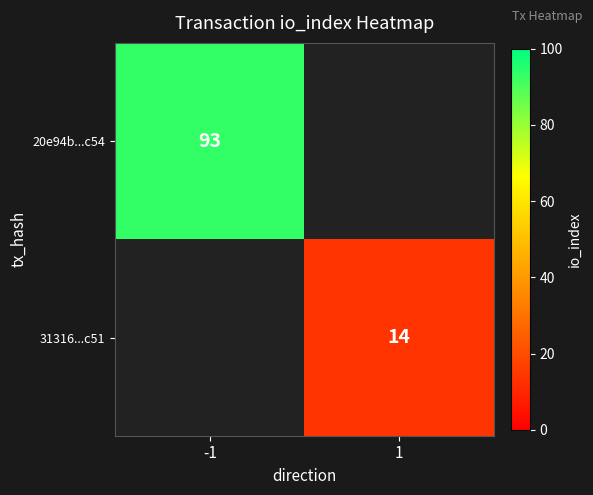

Is it true that 31316...c51 equals 14 at 1?

True